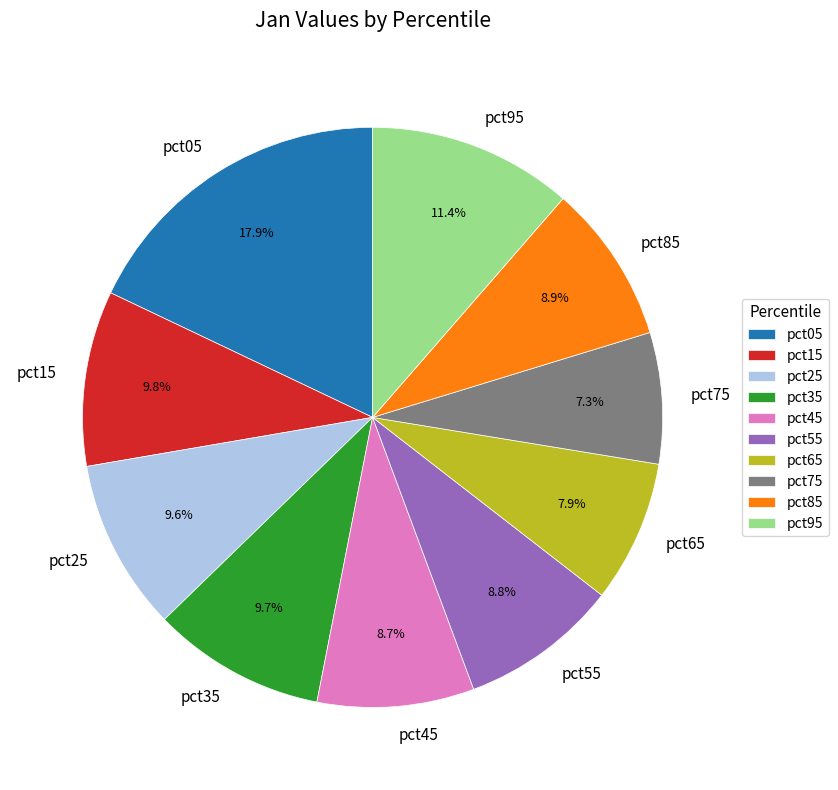

To the nearest percent, what is the difference between the largest and smallest slice percentages?

11%